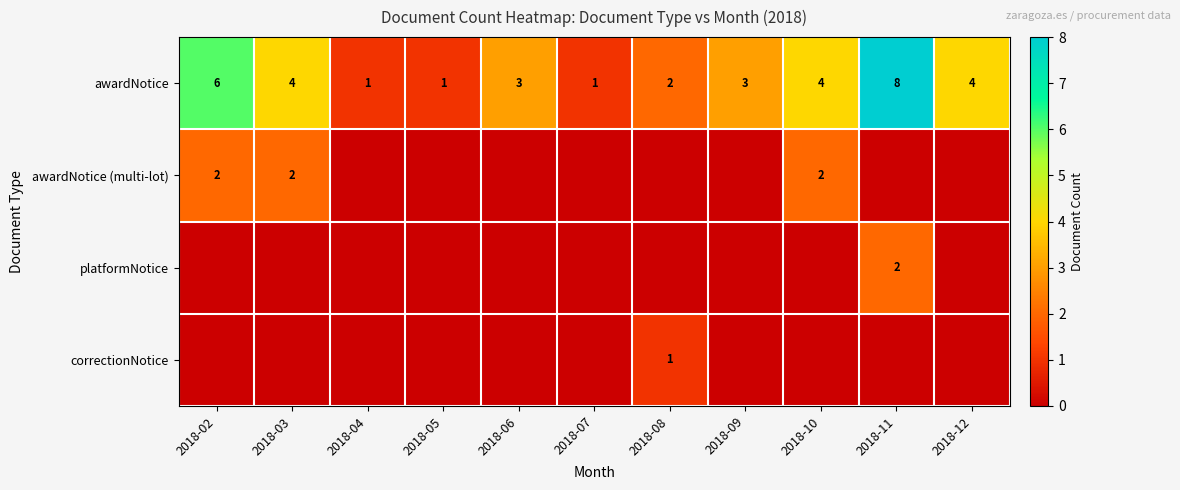

What is the approximate value of awardNotice at 2018-06?

3